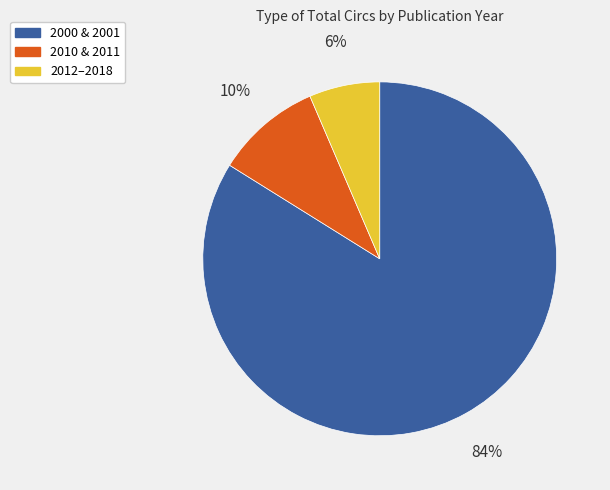

Count the number of slices in the pie.

3